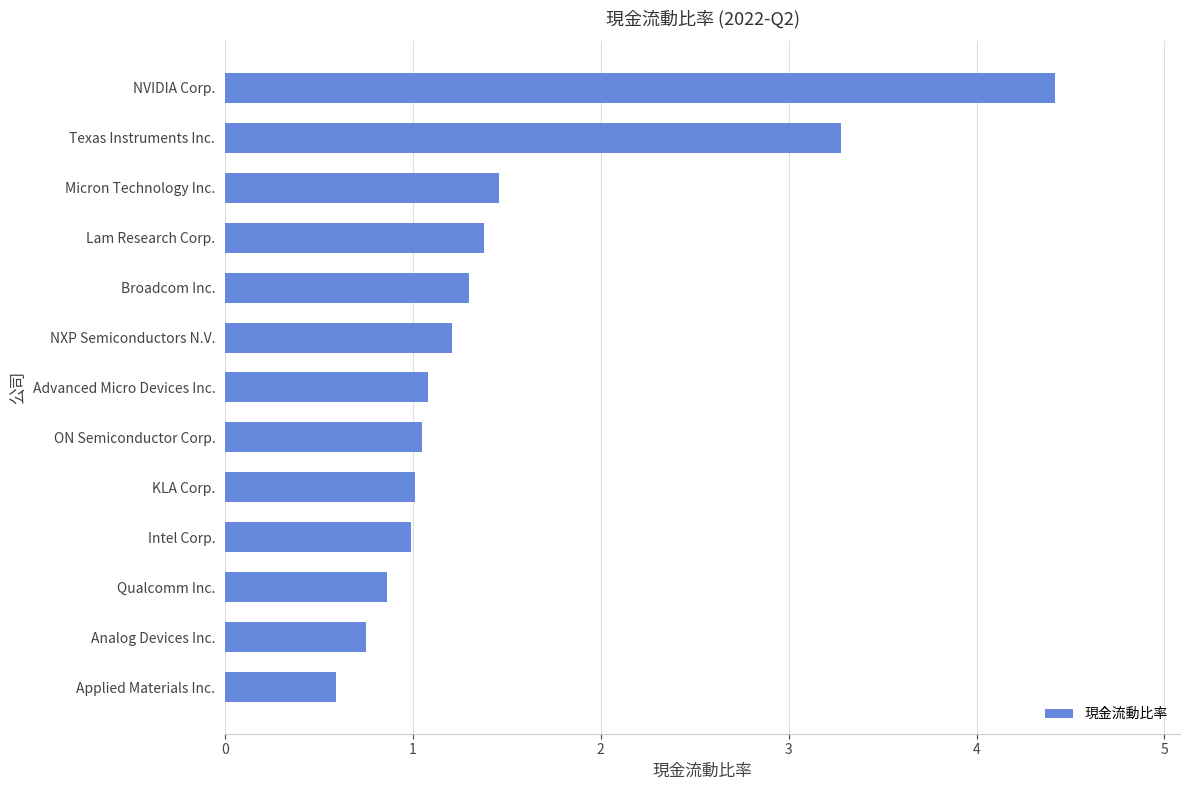

Reading bottom to top, list all the values displayed in this chart.

0.6	0.8	0.9	1.0	1.0	1.1	1.1	1.2	1.3	1.4	1.5	3.3	4.4